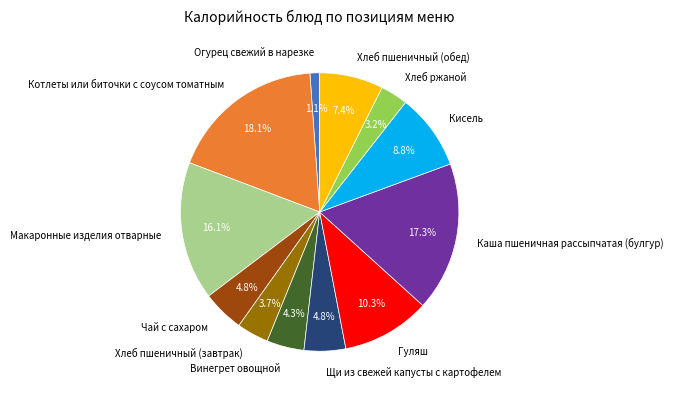

To the nearest percent, what is the difference between the Макаронные изделия отварные and Винегрет овощной slice percentages?

12%